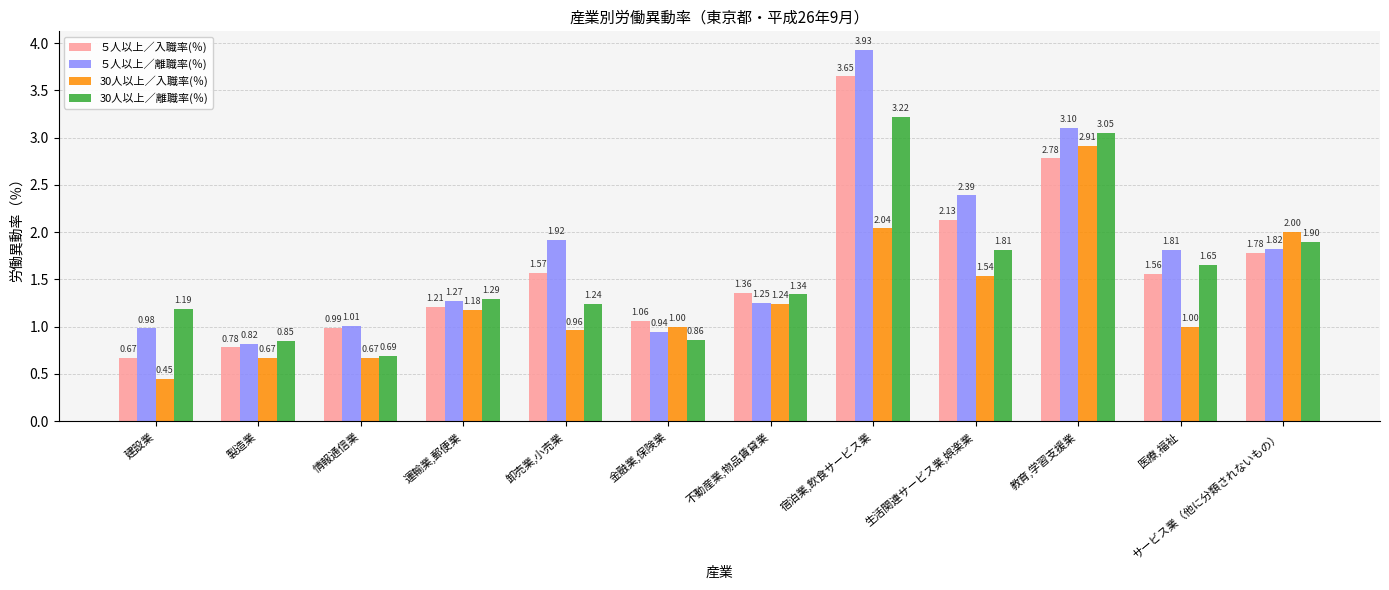

What is the label of the 1st bar from the left?

建設業